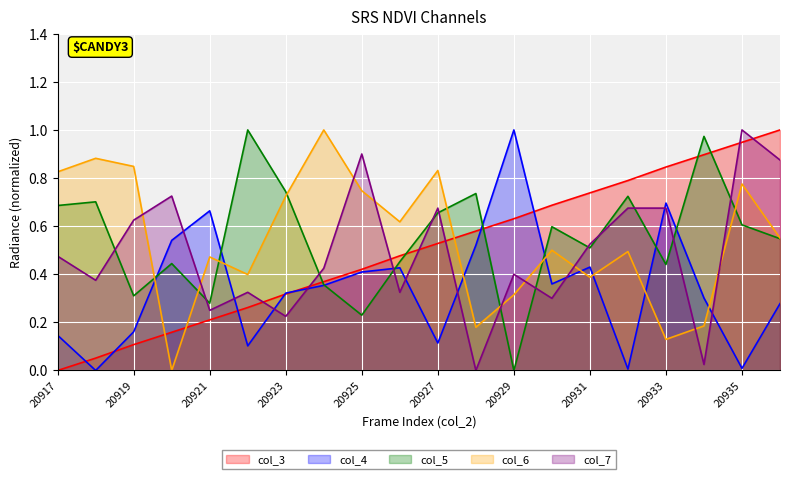

What is the difference between the col_4 values at 20931 and 20934?

0.1